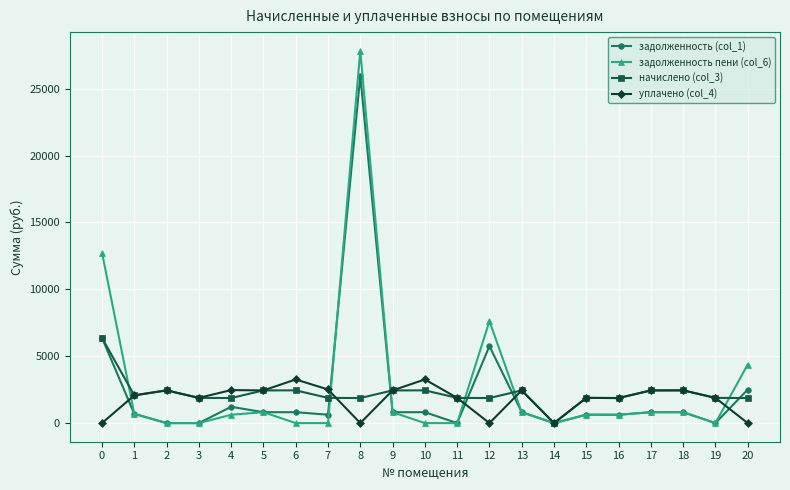

Read the задолженность пени (col_6) value at 9.

814.8